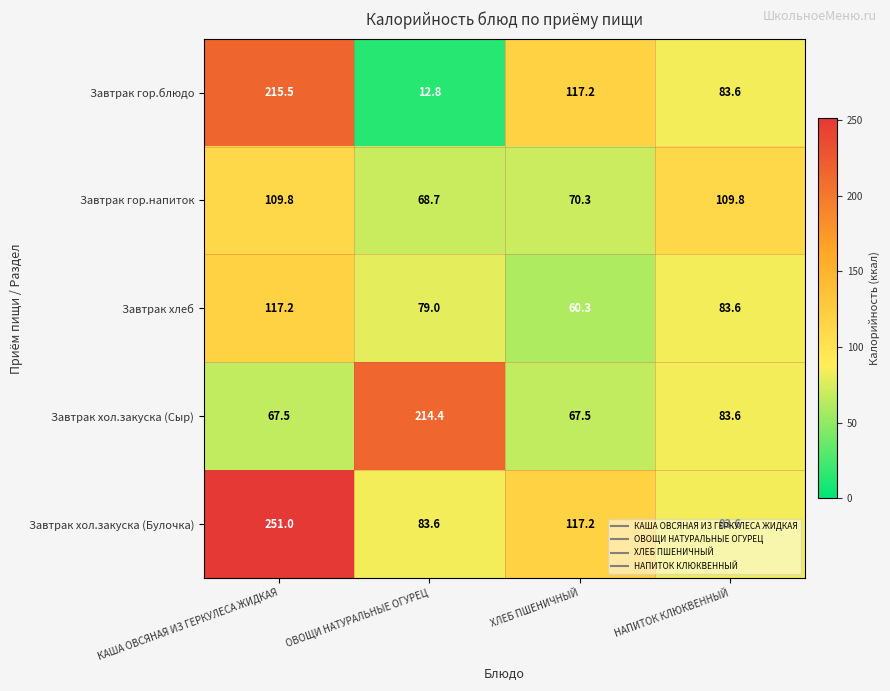

At which label does Завтрак гор.напиток first exceed 109?

КАША ОВСЯНАЯ ИЗ ГЕРКУЛЕСА ЖИДКАЯ